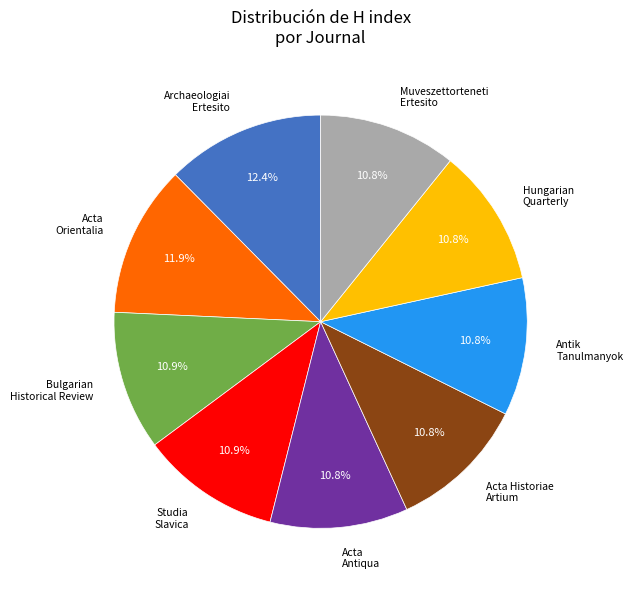

Is there a majority slice in this chart?

No